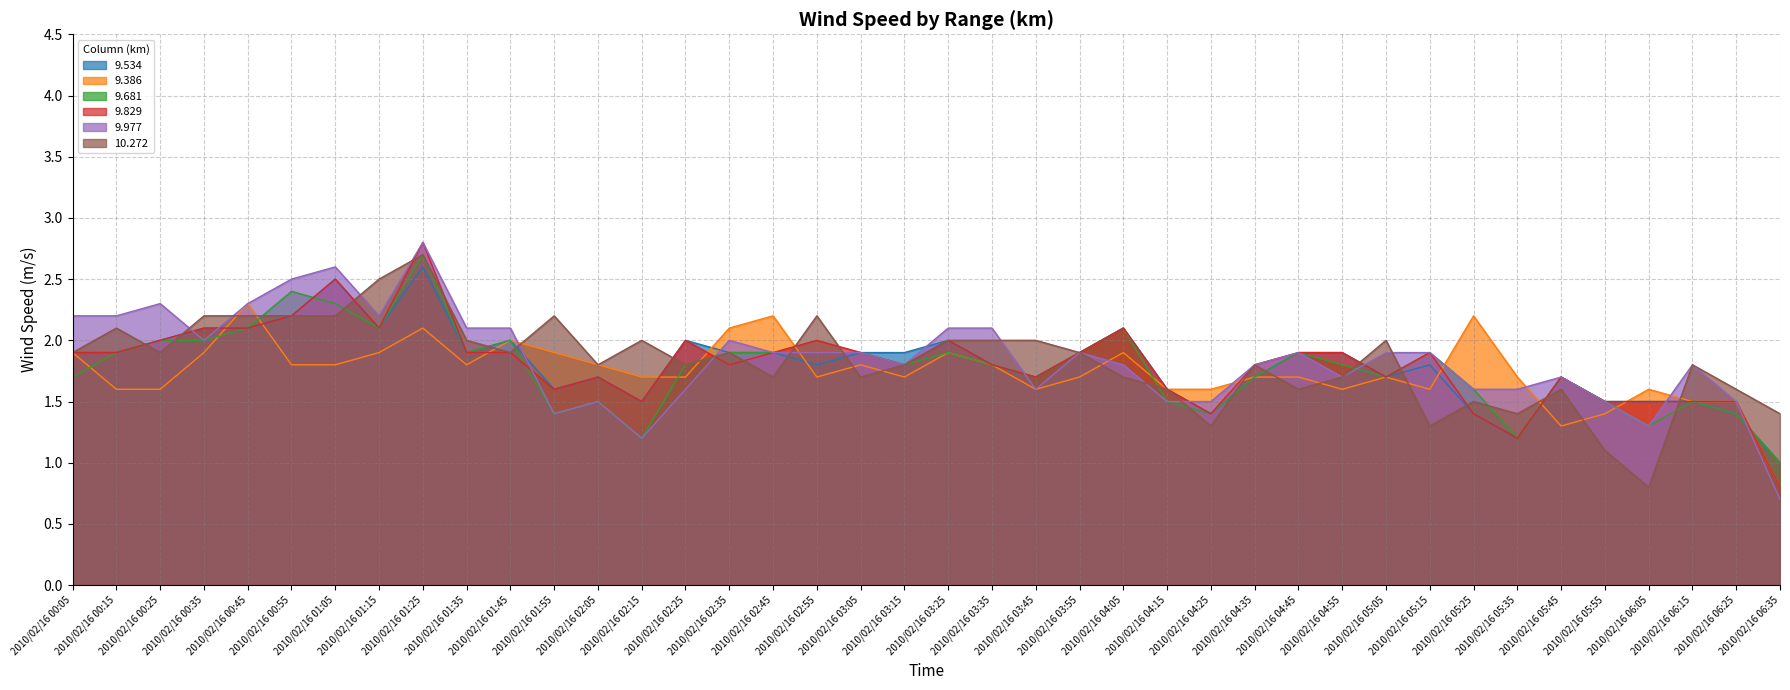

Reading right to left, extract all data points from this chart.

9.534: 2010/02/16 06:35=1.0	2010/02/16 06:25=1.4	2010/02/16 06:15=1.5	2010/02/16 06:05=1.5	2010/02/16 05:55=1.5	2010/02/16 05:45=1.7	2010/02/16 05:35=1.2	2010/02/16 05:25=1.4	2010/02/16 05:15=1.8	2010/02/16 05:05=1.7	2010/02/16 04:55=1.9	2010/02/16 04:45=1.9	2010/02/16 04:35=1.7	2010/02/16 04:25=1.4	2010/02/16 04:15=1.6	2010/02/16 04:05=2.1	2010/02/16 03:55=1.9	2010/02/16 03:45=1.7	2010/02/16 03:35=1.8	2010/02/16 03:25=2.0	2010/02/16 03:15=1.9	2010/02/16 03:05=1.9	2010/02/16 02:55=1.8	2010/02/16 02:45=1.9	2010/02/16 02:35=1.9	2010/02/16 02:25=2.0	2010/02/16 02:15=1.5	2010/02/16 02:05=1.7	2010/02/16 01:55=1.6	2010/02/16 01:45=2.0	2010/02/16 01:35=1.9	2010/02/16 01:25=2.6	2010/02/16 01:15=2.1	2010/02/16 01:05=2.5	2010/02/16 00:55=2.2	2010/02/16 00:45=2.1	2010/02/16 00:35=2.1	2010/02/16 00:25=2.0	2010/02/16 00:15=1.9	2010/02/16 00:05=1.9
9.386: 2010/02/16 06:35=0.8	2010/02/16 06:25=1.5	2010/02/16 06:15=1.5	2010/02/16 06:05=1.6	2010/02/16 05:55=1.4	2010/02/16 05:45=1.3	2010/02/16 05:35=1.7	2010/02/16 05:25=2.2	2010/02/16 05:15=1.6	2010/02/16 05:05=1.7	2010/02/16 04:55=1.6	2010/02/16 04:45=1.7	2010/02/16 04:35=1.7	2010/02/16 04:25=1.6	2010/02/16 04:15=1.6	2010/02/16 04:05=1.9	2010/02/16 03:55=1.7	2010/02/16 03:45=1.6	2010/02/16 03:35=1.8	2010/02/16 03:25=1.9	2010/02/16 03:15=1.7	2010/02/16 03:05=1.8	2010/02/16 02:55=1.7	2010/02/16 02:45=2.2	2010/02/16 02:35=2.1	2010/02/16 02:25=1.7	2010/02/16 02:15=1.7	2010/02/16 02:05=1.8	2010/02/16 01:55=1.9	2010/02/16 01:45=2.0	2010/02/16 01:35=1.8	2010/02/16 01:25=2.1	2010/02/16 01:15=1.9	2010/02/16 01:05=1.8	2010/02/16 00:55=1.8	2010/02/16 00:45=2.3	2010/02/16 00:35=1.9	2010/02/16 00:25=1.6	2010/02/16 00:15=1.6	2010/02/16 00:05=1.9
9.681: 2010/02/16 06:35=1.0	2010/02/16 06:25=1.4	2010/02/16 06:15=1.5	2010/02/16 06:05=1.3	2010/02/16 05:55=1.5	2010/02/16 05:45=1.7	2010/02/16 05:35=1.2	2010/02/16 05:25=1.6	2010/02/16 05:15=1.9	2010/02/16 05:05=1.7	2010/02/16 04:55=1.8	2010/02/16 04:45=1.9	2010/02/16 04:35=1.7	2010/02/16 04:25=1.4	2010/02/16 04:15=1.5	2010/02/16 04:05=2.1	2010/02/16 03:55=1.9	2010/02/16 03:45=1.7	2010/02/16 03:35=1.8	2010/02/16 03:25=1.9	2010/02/16 03:15=1.8	2010/02/16 03:05=1.9	2010/02/16 02:55=1.9	2010/02/16 02:45=1.9	2010/02/16 02:35=1.9	2010/02/16 02:25=1.8	2010/02/16 02:15=1.2	2010/02/16 02:05=1.5	2010/02/16 01:55=1.4	2010/02/16 01:45=2.0	2010/02/16 01:35=1.9	2010/02/16 01:25=2.7	2010/02/16 01:15=2.1	2010/02/16 01:05=2.3	2010/02/16 00:55=2.4	2010/02/16 00:45=2.1	2010/02/16 00:35=2.0	2010/02/16 00:25=2.0	2010/02/16 00:15=1.9	2010/02/16 00:05=1.7
9.829: 2010/02/16 06:35=0.8	2010/02/16 06:25=1.5	2010/02/16 06:15=1.5	2010/02/16 06:05=1.5	2010/02/16 05:55=1.5	2010/02/16 05:45=1.7	2010/02/16 05:35=1.2	2010/02/16 05:25=1.4	2010/02/16 05:15=1.9	2010/02/16 05:05=1.7	2010/02/16 04:55=1.9	2010/02/16 04:45=1.9	2010/02/16 04:35=1.8	2010/02/16 04:25=1.4	2010/02/16 04:15=1.6	2010/02/16 04:05=2.1	2010/02/16 03:55=1.9	2010/02/16 03:45=1.7	2010/02/16 03:35=1.8	2010/02/16 03:25=2.0	2010/02/16 03:15=1.8	2010/02/16 03:05=1.9	2010/02/16 02:55=2.0	2010/02/16 02:45=1.9	2010/02/16 02:35=1.8	2010/02/16 02:25=2.0	2010/02/16 02:15=1.5	2010/02/16 02:05=1.7	2010/02/16 01:55=1.6	2010/02/16 01:45=1.9	2010/02/16 01:35=1.9	2010/02/16 01:25=2.8	2010/02/16 01:15=2.1	2010/02/16 01:05=2.5	2010/02/16 00:55=2.2	2010/02/16 00:45=2.1	2010/02/16 00:35=2.1	2010/02/16 00:25=2.0	2010/02/16 00:15=1.9	2010/02/16 00:05=1.9
9.977: 2010/02/16 06:35=0.7	2010/02/16 06:25=1.5	2010/02/16 06:15=1.8	2010/02/16 06:05=1.3	2010/02/16 05:55=1.5	2010/02/16 05:45=1.7	2010/02/16 05:35=1.6	2010/02/16 05:25=1.6	2010/02/16 05:15=1.9	2010/02/16 05:05=1.9	2010/02/16 04:55=1.7	2010/02/16 04:45=1.9	2010/02/16 04:35=1.8	2010/02/16 04:25=1.5	2010/02/16 04:15=1.5	2010/02/16 04:05=1.8	2010/02/16 03:55=1.9	2010/02/16 03:45=1.6	2010/02/16 03:35=2.1	2010/02/16 03:25=2.1	2010/02/16 03:15=1.8	2010/02/16 03:05=1.9	2010/02/16 02:55=1.9	2010/02/16 02:45=1.9	2010/02/16 02:35=2.0	2010/02/16 02:25=1.6	2010/02/16 02:15=1.2	2010/02/16 02:05=1.5	2010/02/16 01:55=1.4	2010/02/16 01:45=2.1	2010/02/16 01:35=2.1	2010/02/16 01:25=2.8	2010/02/16 01:15=2.2	2010/02/16 01:05=2.6	2010/02/16 00:55=2.5	2010/02/16 00:45=2.3	2010/02/16 00:35=2.0	2010/02/16 00:25=2.3	2010/02/16 00:15=2.2	2010/02/16 00:05=2.2
10.272: 2010/02/16 06:35=1.4	2010/02/16 06:25=1.6	2010/02/16 06:15=1.8	2010/02/16 06:05=0.8	2010/02/16 05:55=1.1	2010/02/16 05:45=1.6	2010/02/16 05:35=1.4	2010/02/16 05:25=1.5	2010/02/16 05:15=1.3	2010/02/16 05:05=2.0	2010/02/16 04:55=1.7	2010/02/16 04:45=1.6	2010/02/16 04:35=1.8	2010/02/16 04:25=1.3	2010/02/16 04:15=1.6	2010/02/16 04:05=1.7	2010/02/16 03:55=1.9	2010/02/16 03:45=2.0	2010/02/16 03:35=2.0	2010/02/16 03:25=2.0	2010/02/16 03:15=1.8	2010/02/16 03:05=1.7	2010/02/16 02:55=2.2	2010/02/16 02:45=1.7	2010/02/16 02:35=1.9	2010/02/16 02:25=1.8	2010/02/16 02:15=2.0	2010/02/16 02:05=1.8	2010/02/16 01:55=2.2	2010/02/16 01:45=1.9	2010/02/16 01:35=2.0	2010/02/16 01:25=2.7	2010/02/16 01:15=2.5	2010/02/16 01:05=2.2	2010/02/16 00:55=2.2	2010/02/16 00:45=2.2	2010/02/16 00:35=2.2	2010/02/16 00:25=1.9	2010/02/16 00:15=2.1	2010/02/16 00:05=1.9